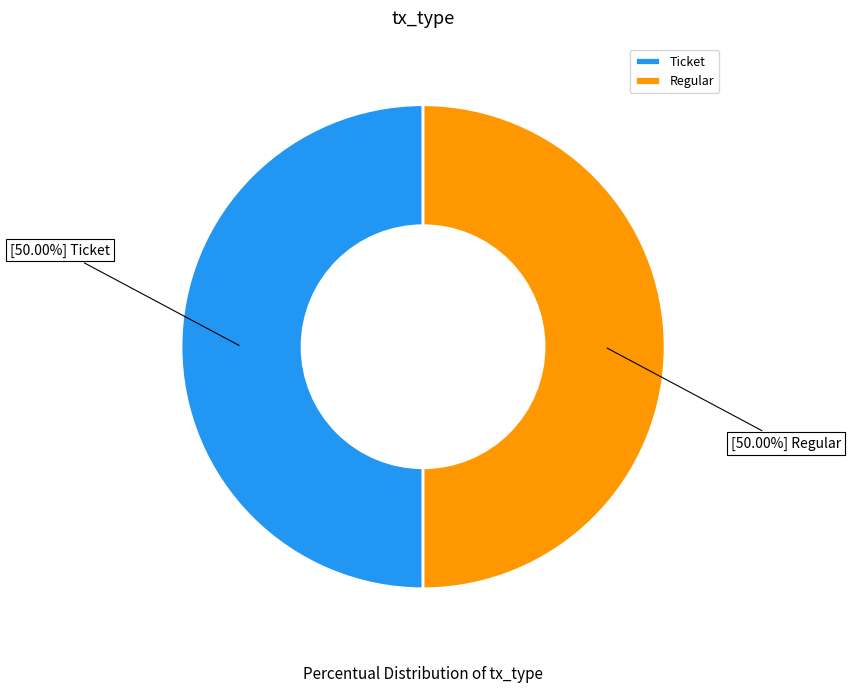

Is the sum of Ticket and Regular greater than half?

Yes